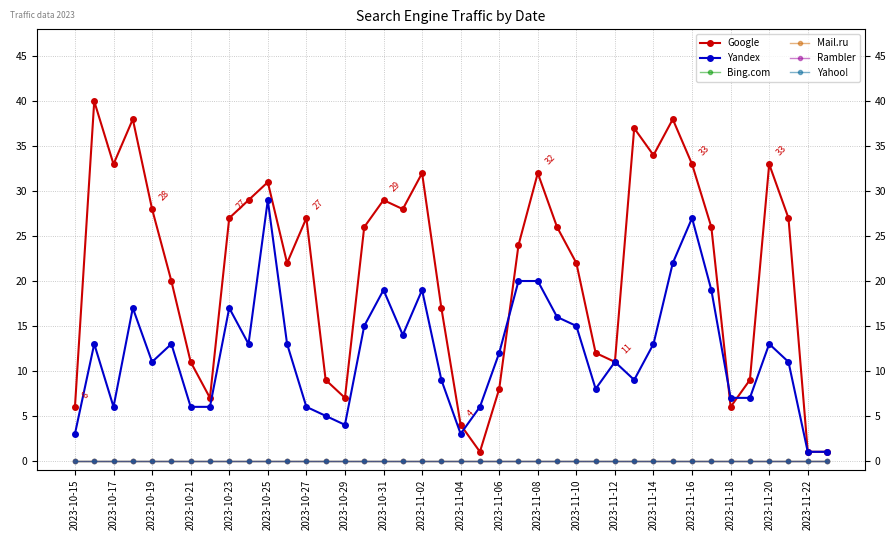

What is the difference between the Yandex values at 28 and 21?

5